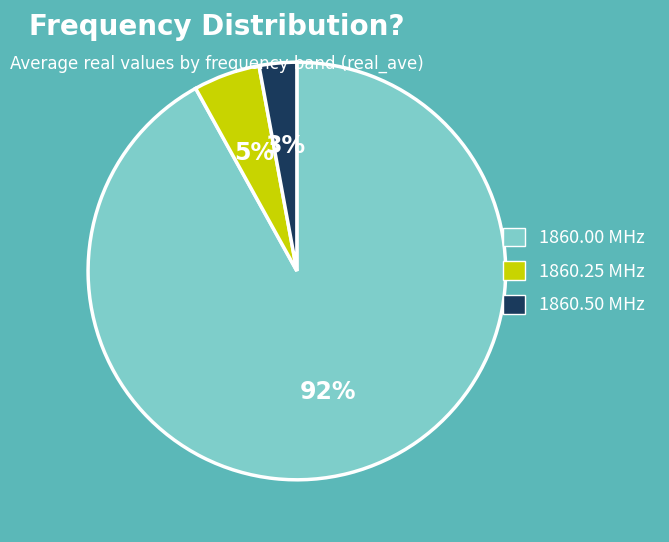

Which slice represents more than half of the pie?

1860.00 MHz